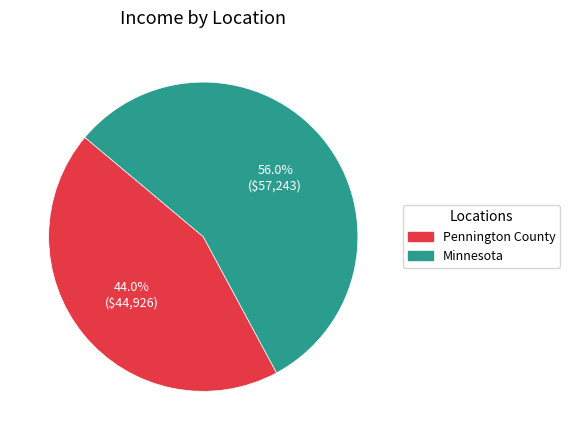

Approximately how many times larger is the value at Minnesota compared to Pennington County?

1.3